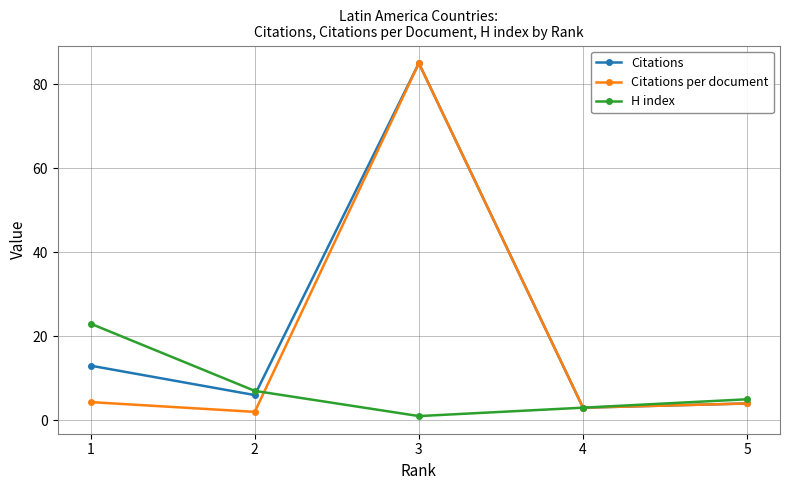

Is the value of Citations per document at 4 greater than the value of Citations at 1?

No